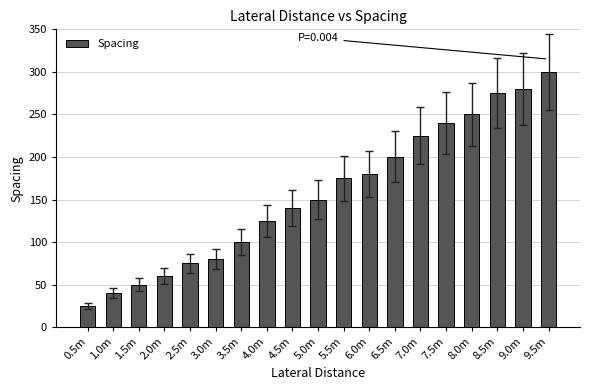

Are the bars horizontal?

No